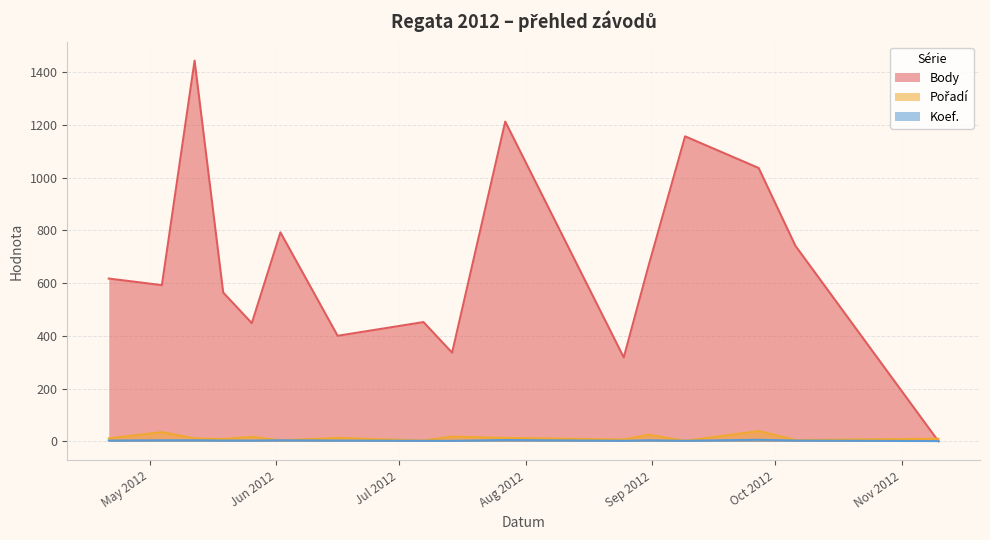

What is the difference between the highest and lowest values at 2012-06-16?

397